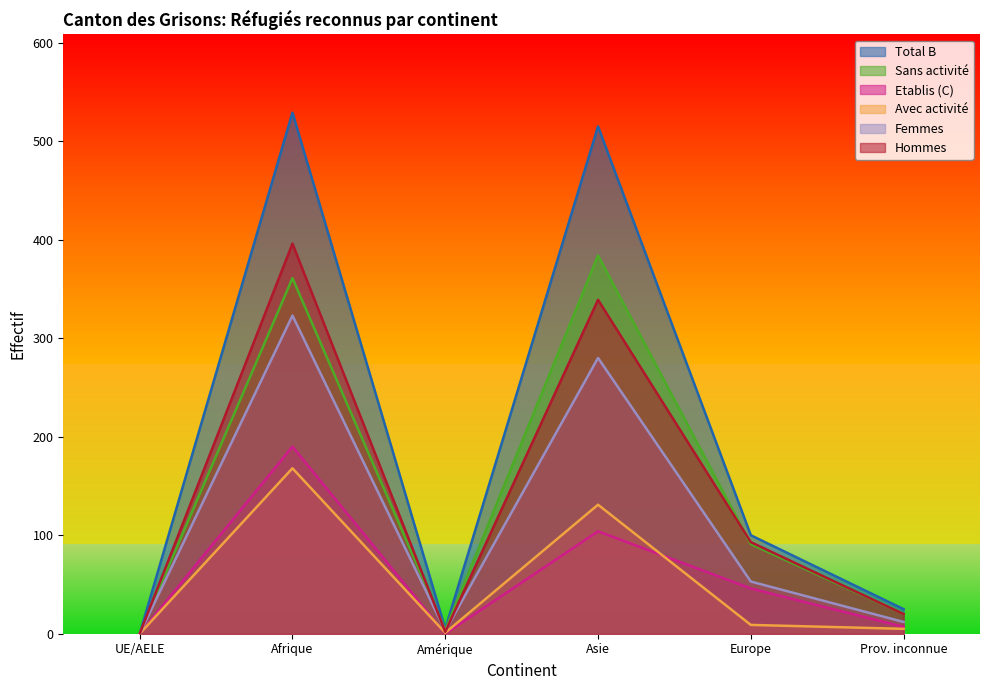

The value of Femmes at Asie is 280. True or false?

True